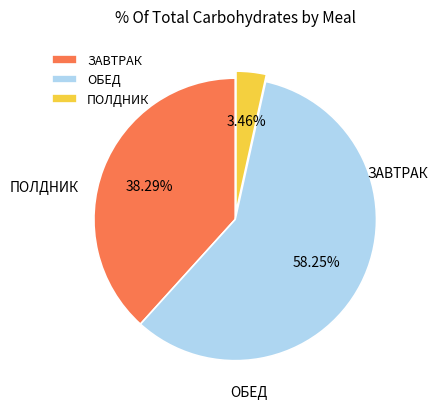

To the nearest percent, what is the combined percentage of ОБЕД and ПОЛДНИК?

62%